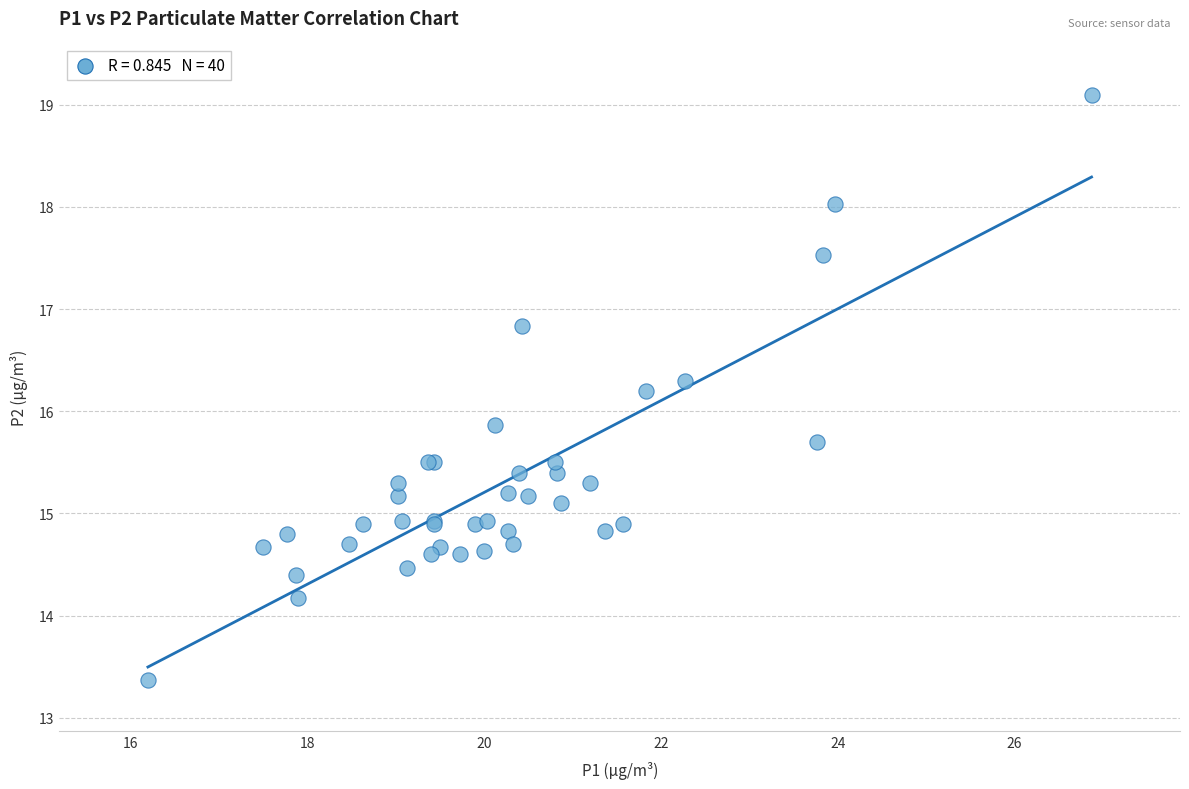

What Y value in the scatter plot is closest to 16?

15.9